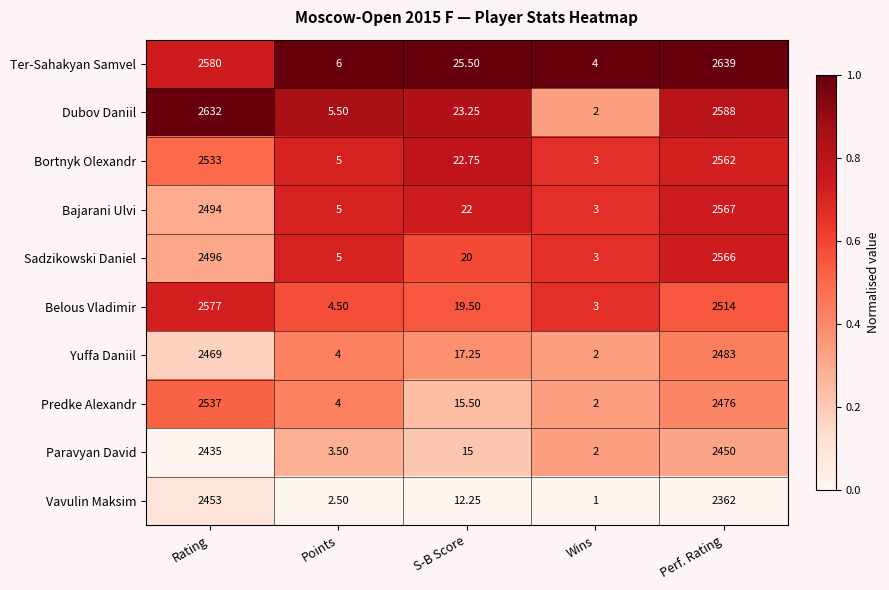

At which label is Predke Alexandr closest to 1269?

Perf. Rating